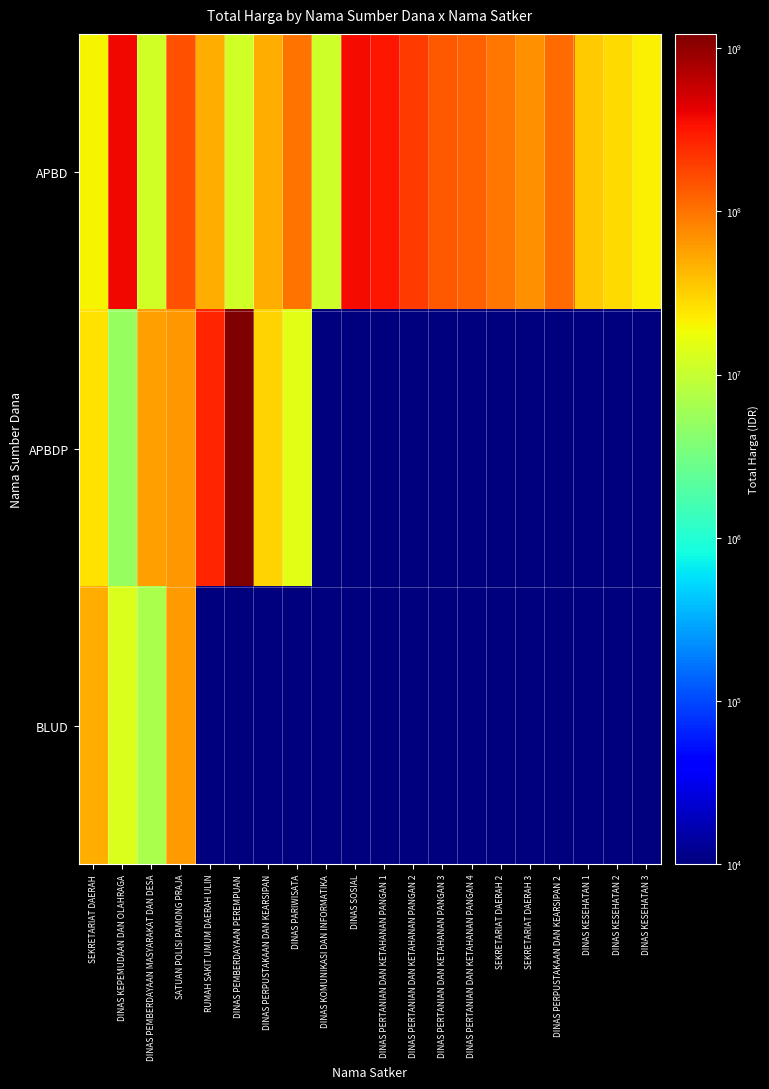

Rank the series by their maximum value, from lowest to highest.

BLUD, APBD, APBDP